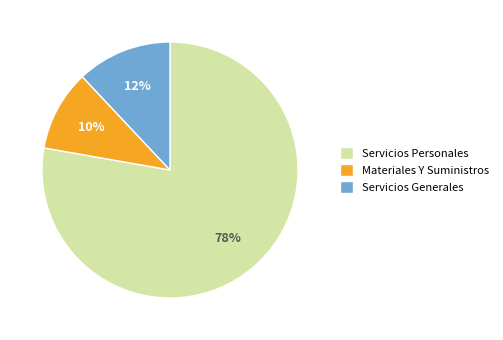

Count the number of slices in the pie.

3